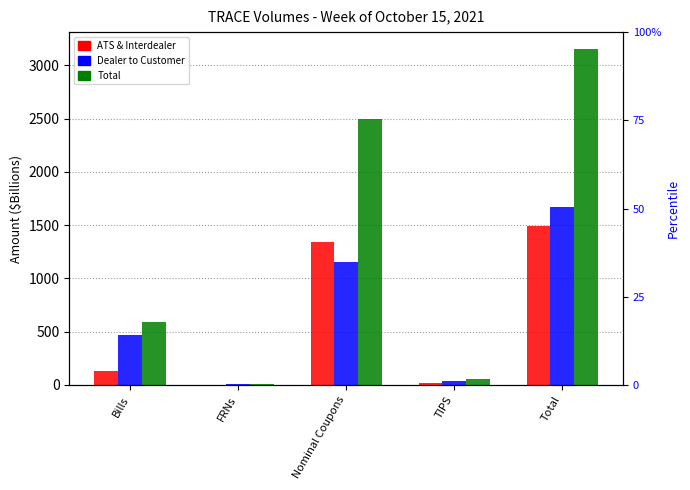

What are all the series names shown in the legend?

ATS & Interdealer, Dealer to Customer, Total